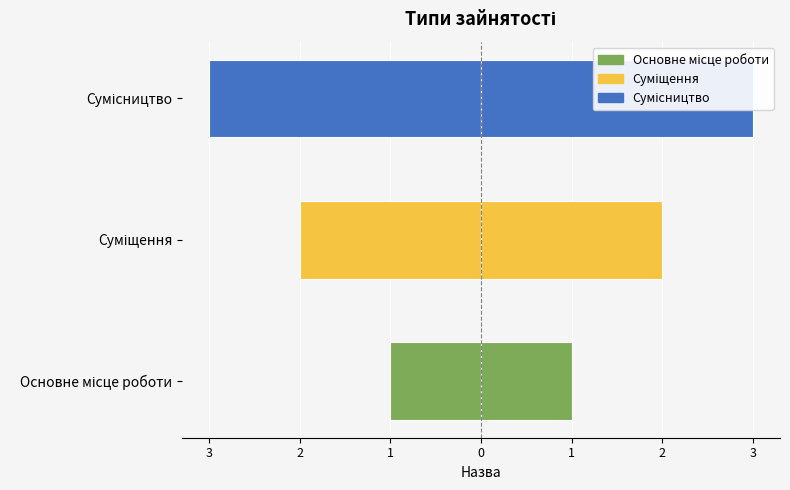

Are the bars grouped side by side (vs. stacked)?

Yes